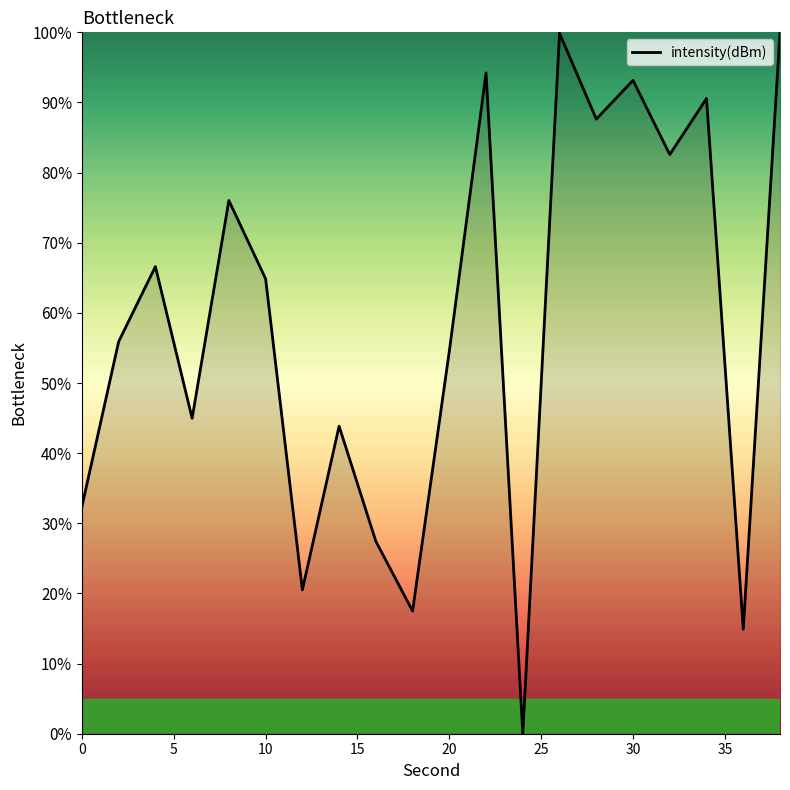

What is the difference between the maximum and minimum values?

100.0